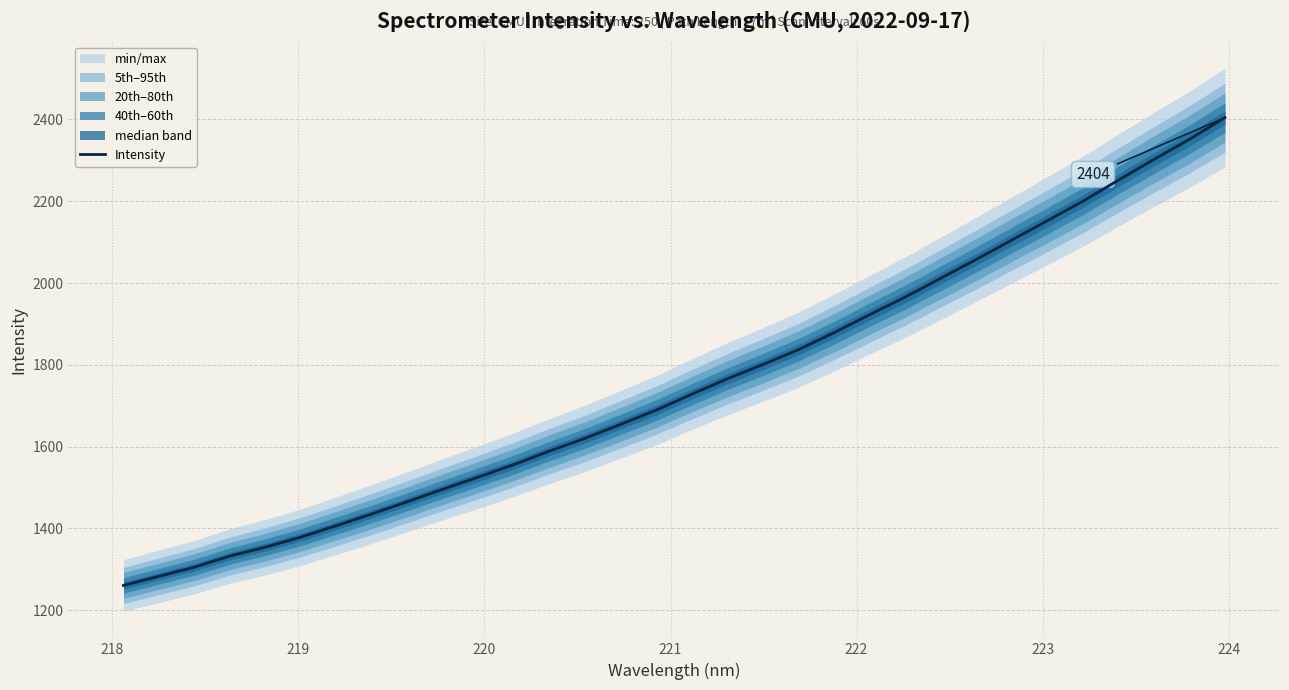

How many values are below 1728?

16